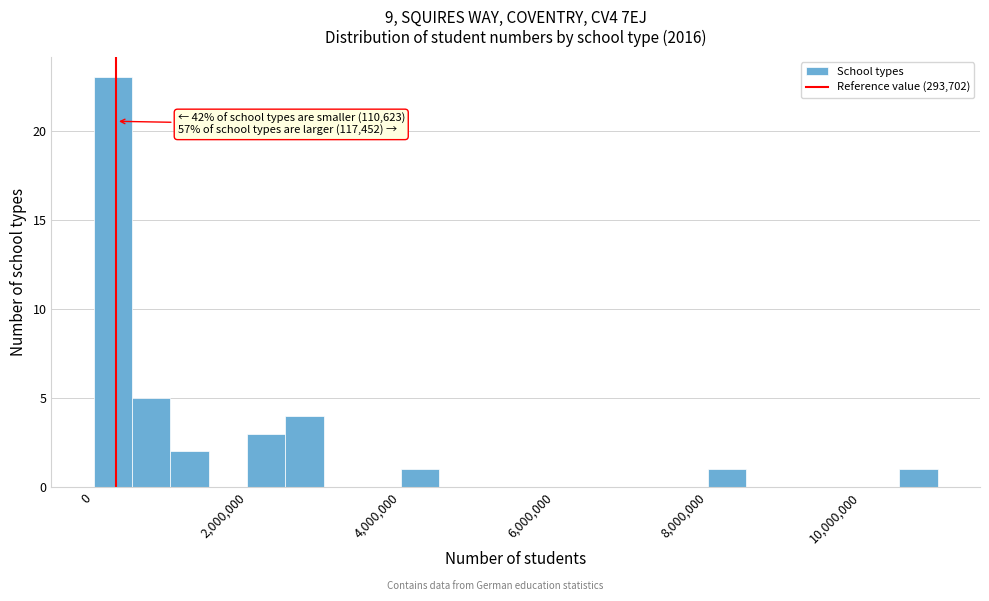

Around what value on the x-axis is the tallest bar? Give the approximate position of its centre, as read against the axis.

200000